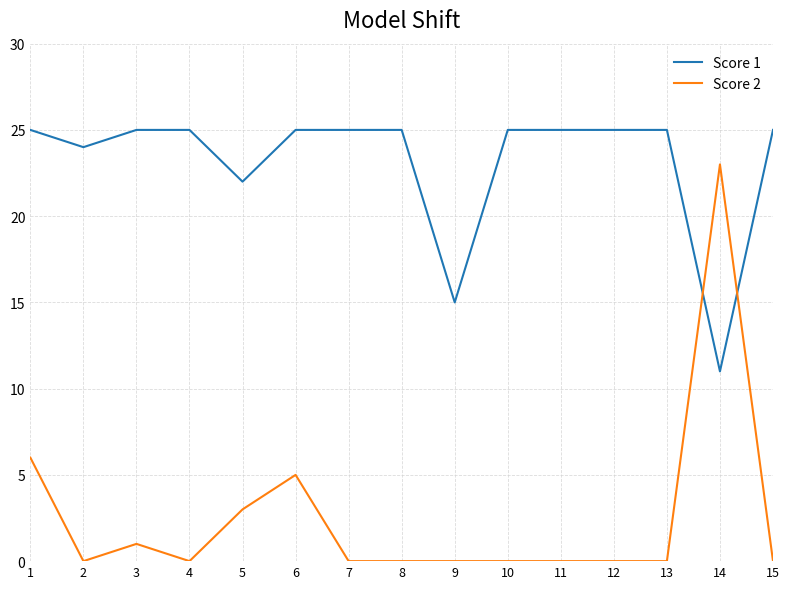

Is it true that Score 2 equals 12 at 2?

False